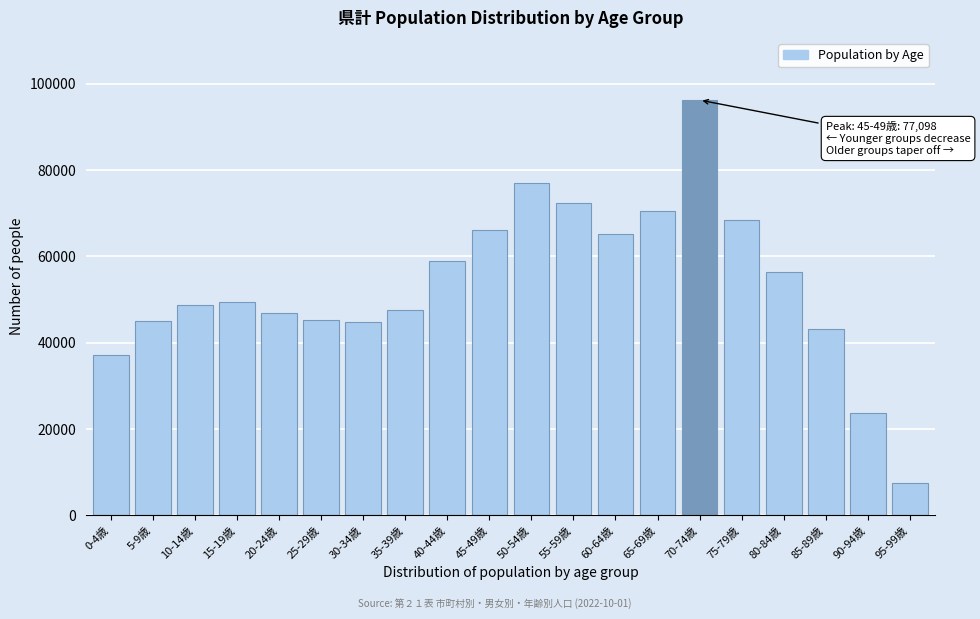

Is it true that the value at 75-79歳 is 33490?

False